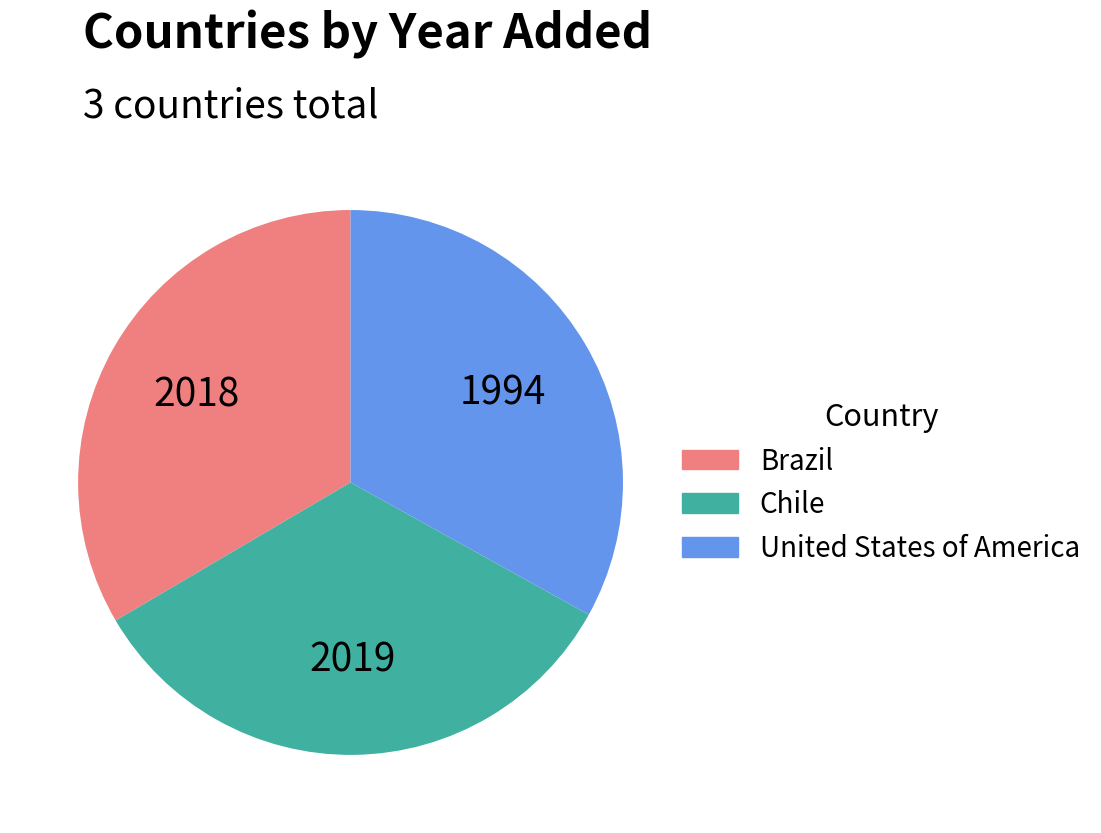

Is there any slice that represents more than half of the pie?

No